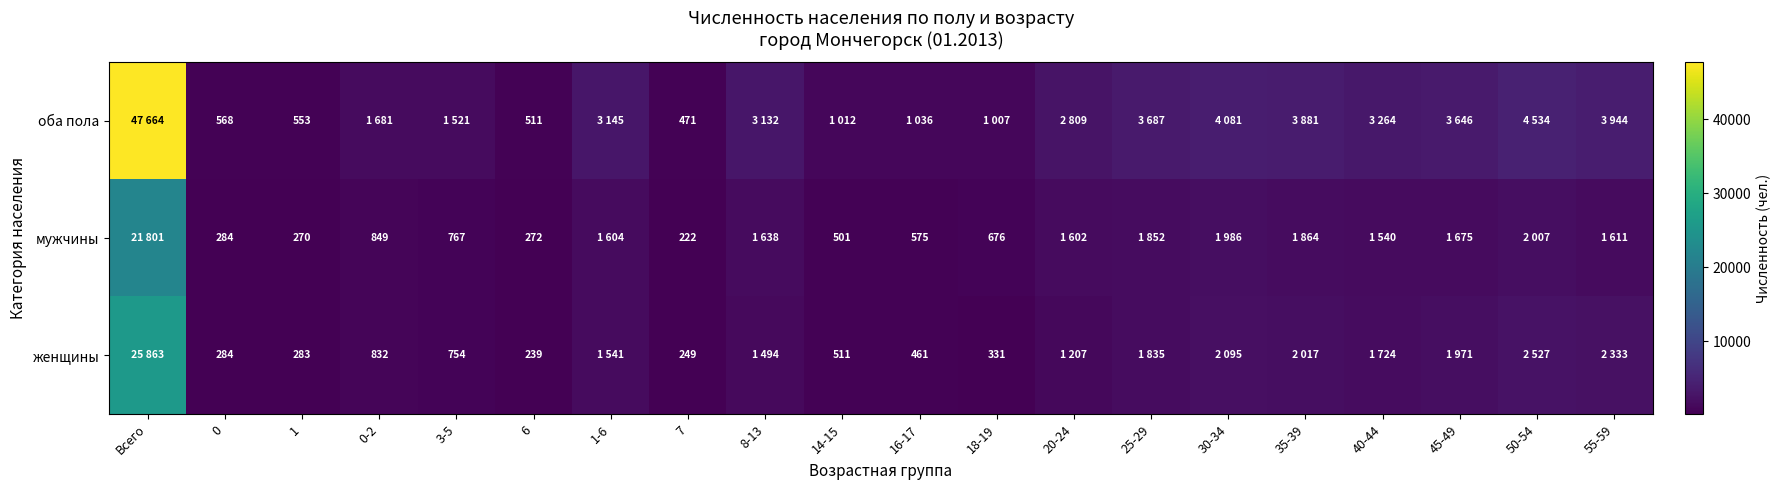

At which label is оба пола closest to 24067?

50-54